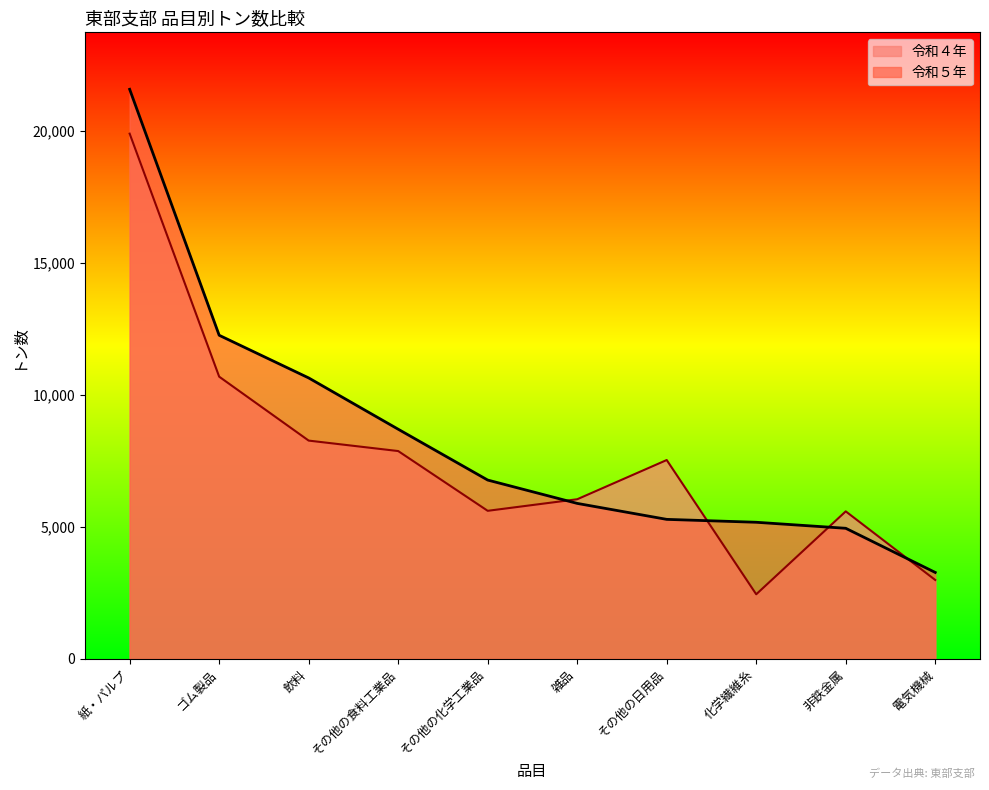

What is the difference between the 令和５年 values at 雑品 and 電気機械?

2616